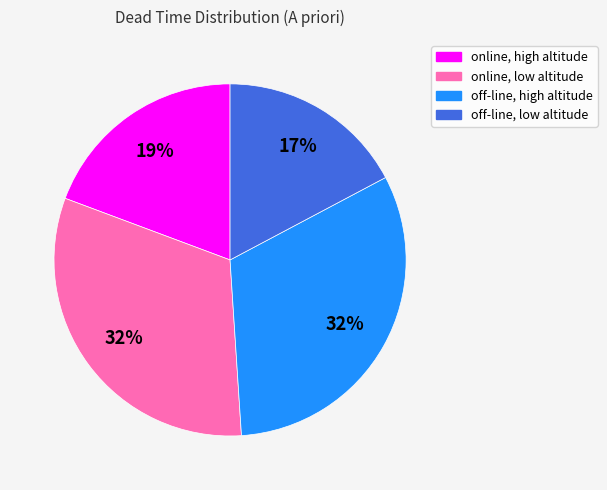

To the nearest percent, what percentage of the pie is online, high altitude?

19%